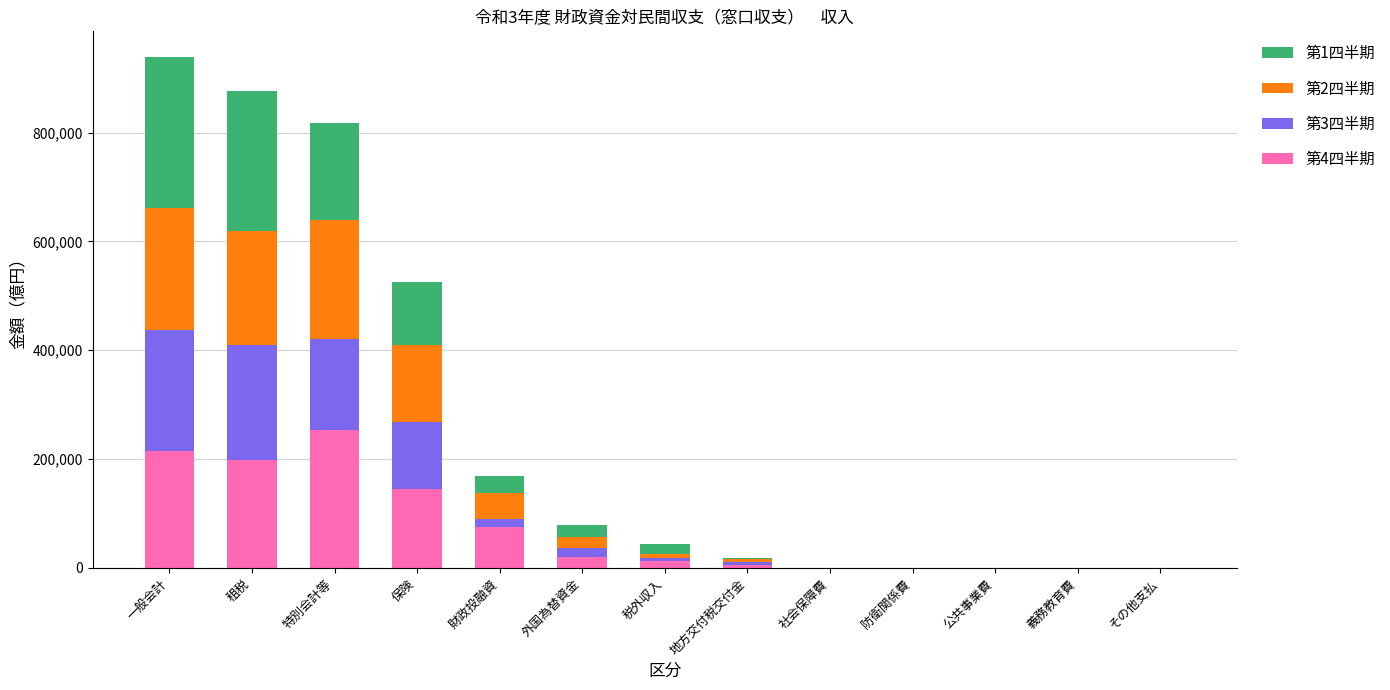

What is the total value across all series at 租税?

875951